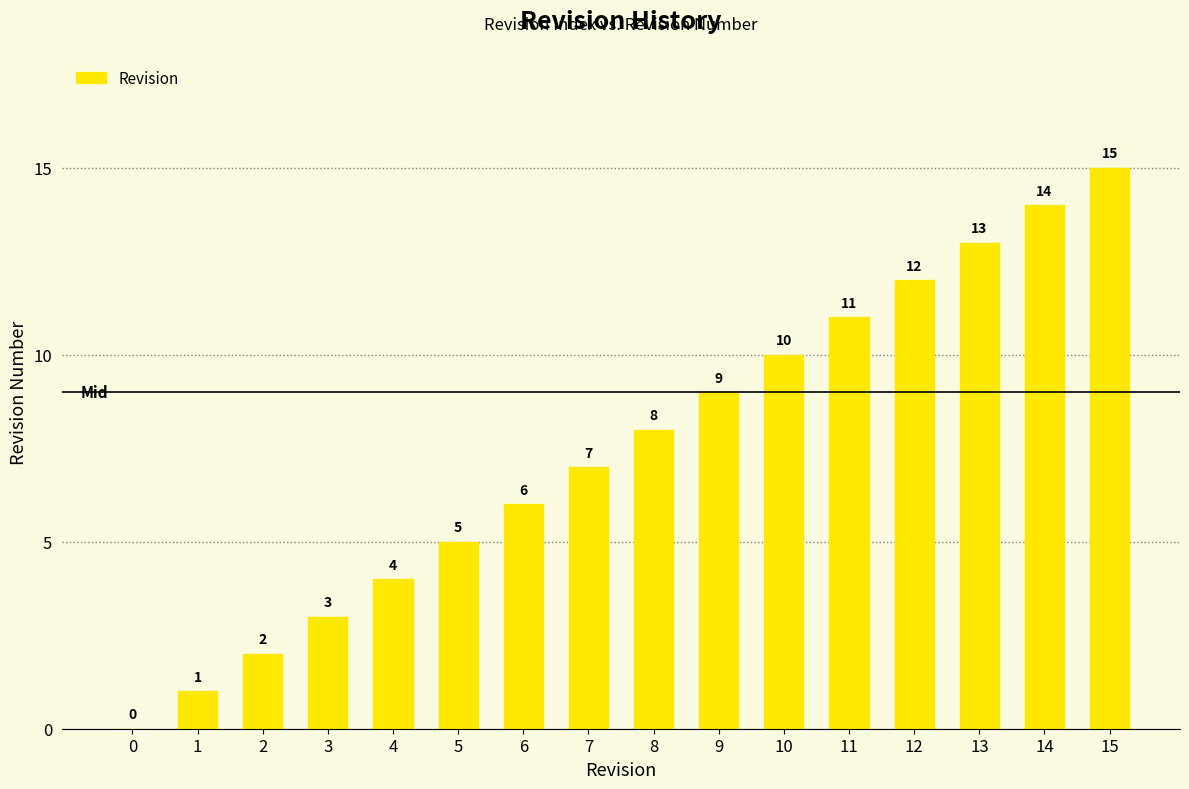

Between 15 and 3, which is larger?

15